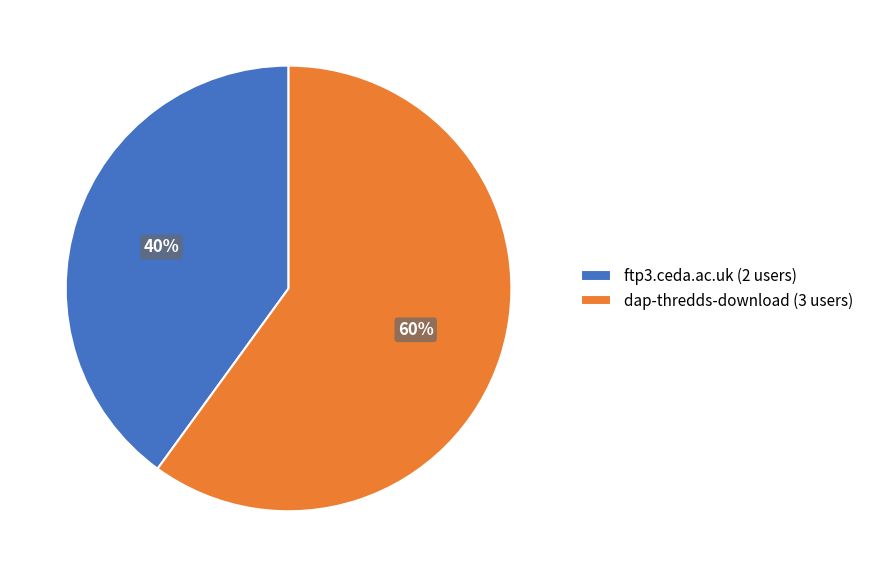

To the nearest percent, what is the difference between the ftp3.ceda.ac.uk and dap-thredds-download slice percentages?

20%